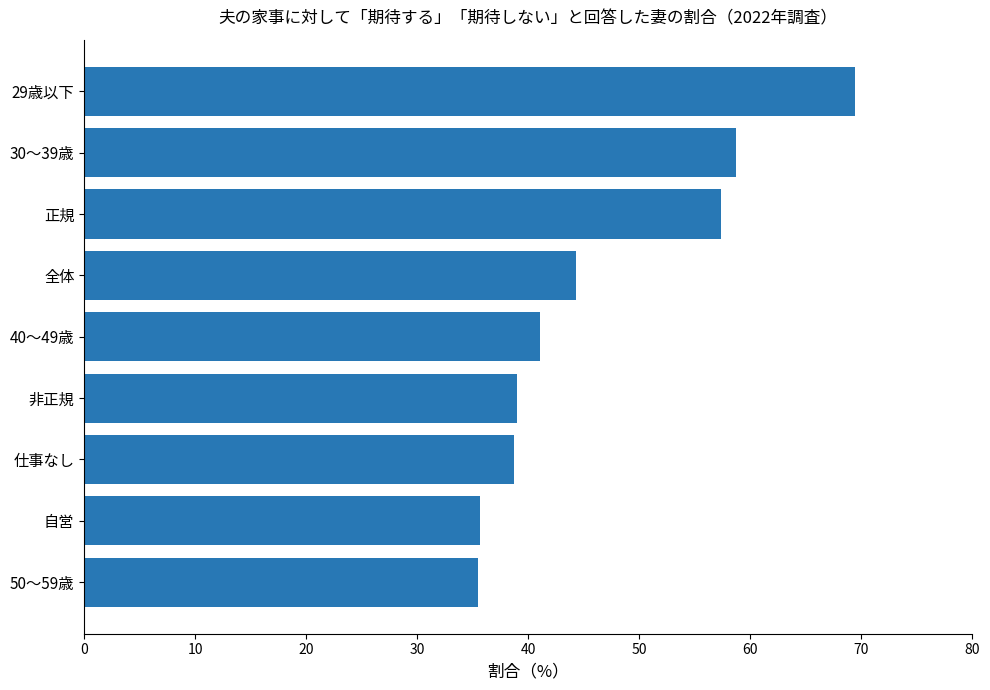

What is the sum of the values at 正規 and 50～59歳?

92.8